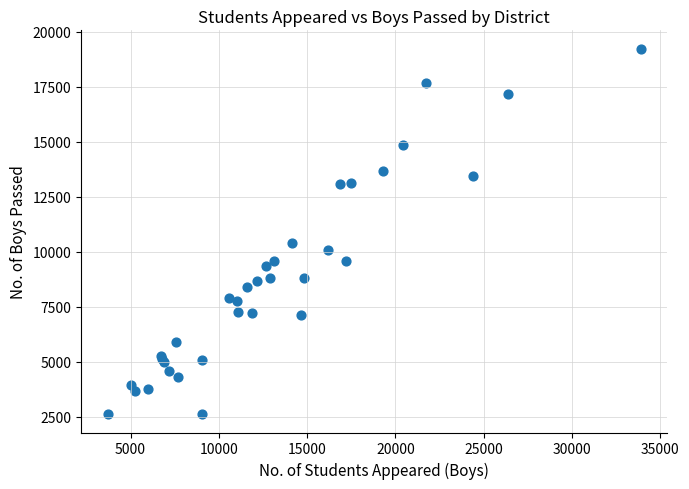

What Y value in the scatter plot is closest to 10923?

10393